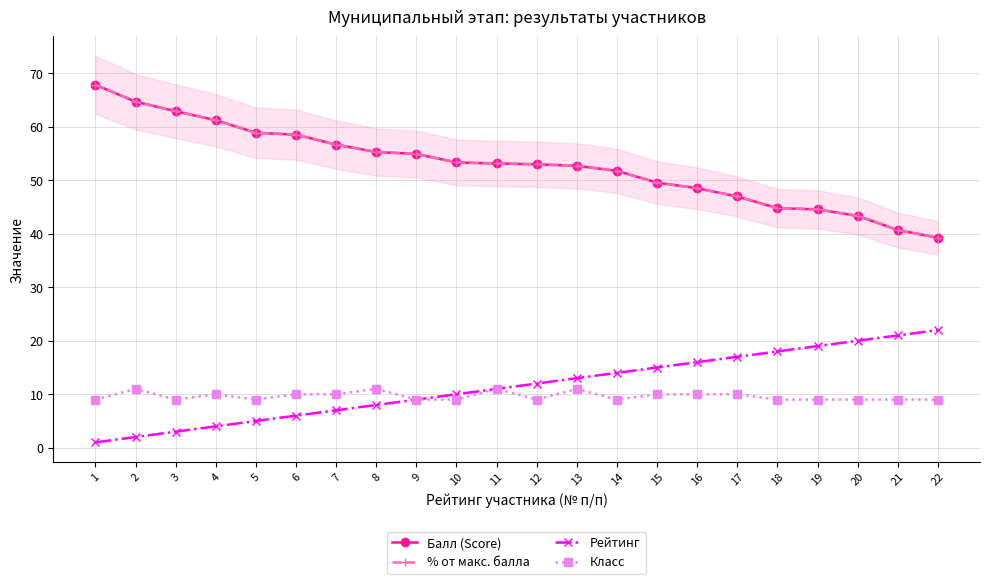

Between 5 and 3, which is larger?

3